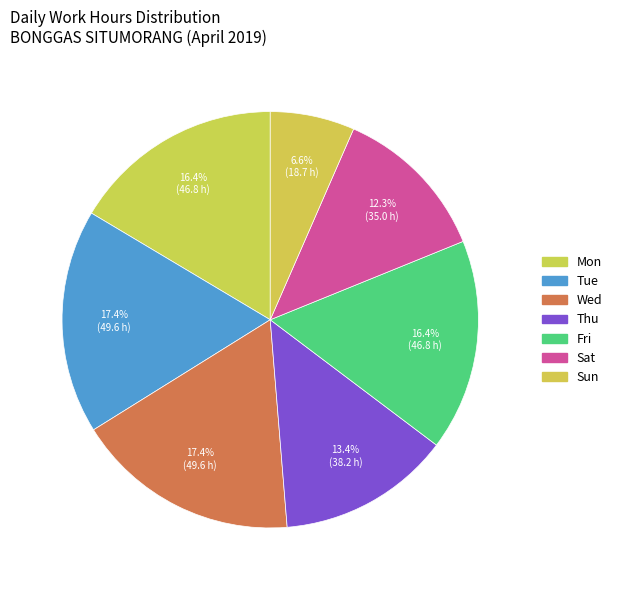

How many slices are in this pie chart?

7